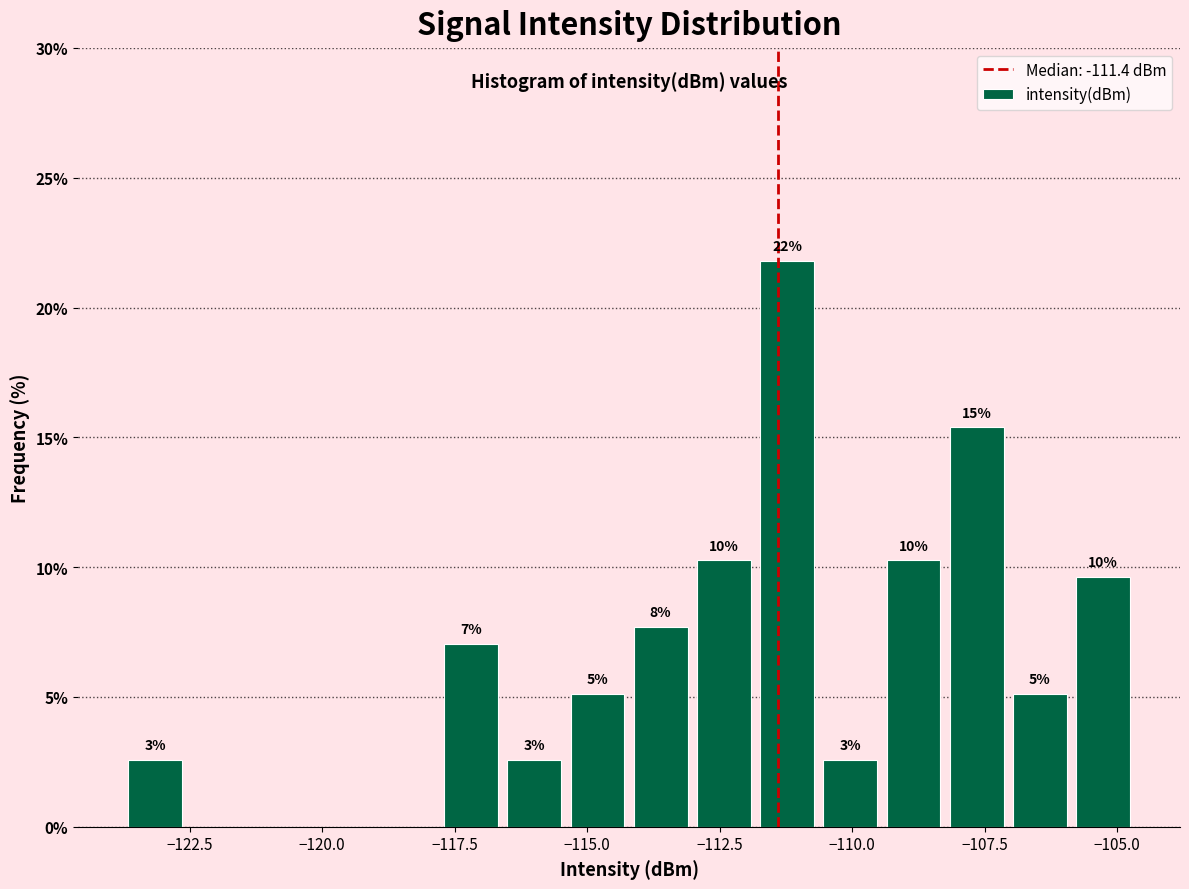

Read against the x-axis, roughly where is the centre of the tallest bar?

-111.0